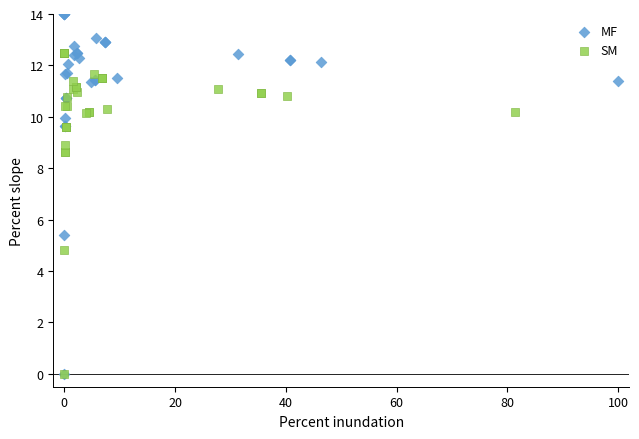

Which series reaches the maximum Y coordinate?

MF